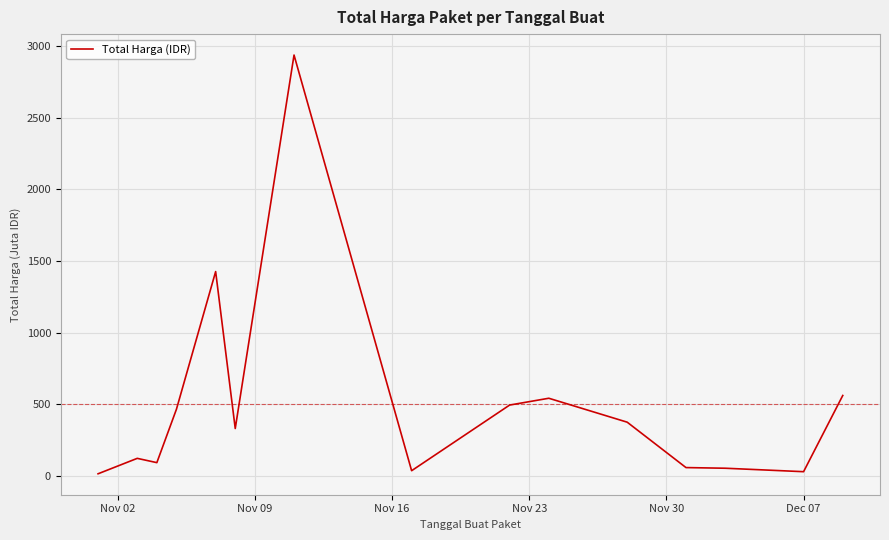

Count the number of values greater than 329.

8